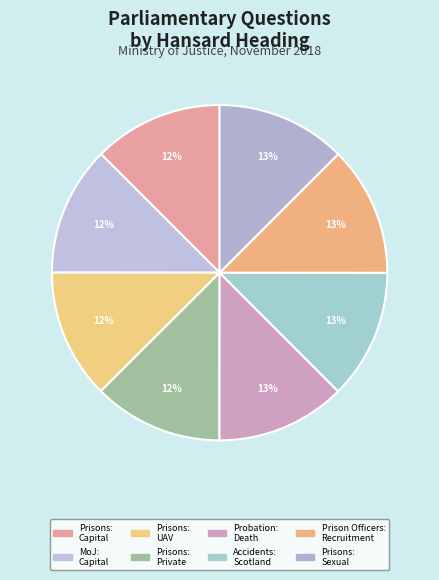

Is there a majority slice in this chart?

No